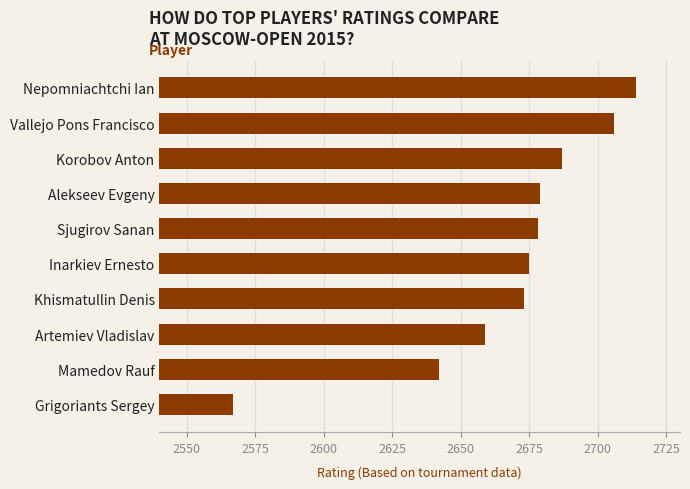

Does the chart contain stacked bars?

No